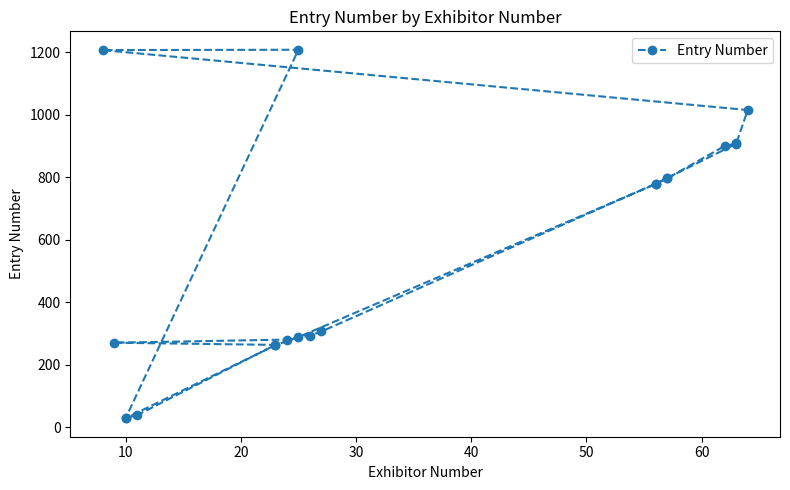

How many points are higher than both their immediate neighbors (excluding endpoints)?

1